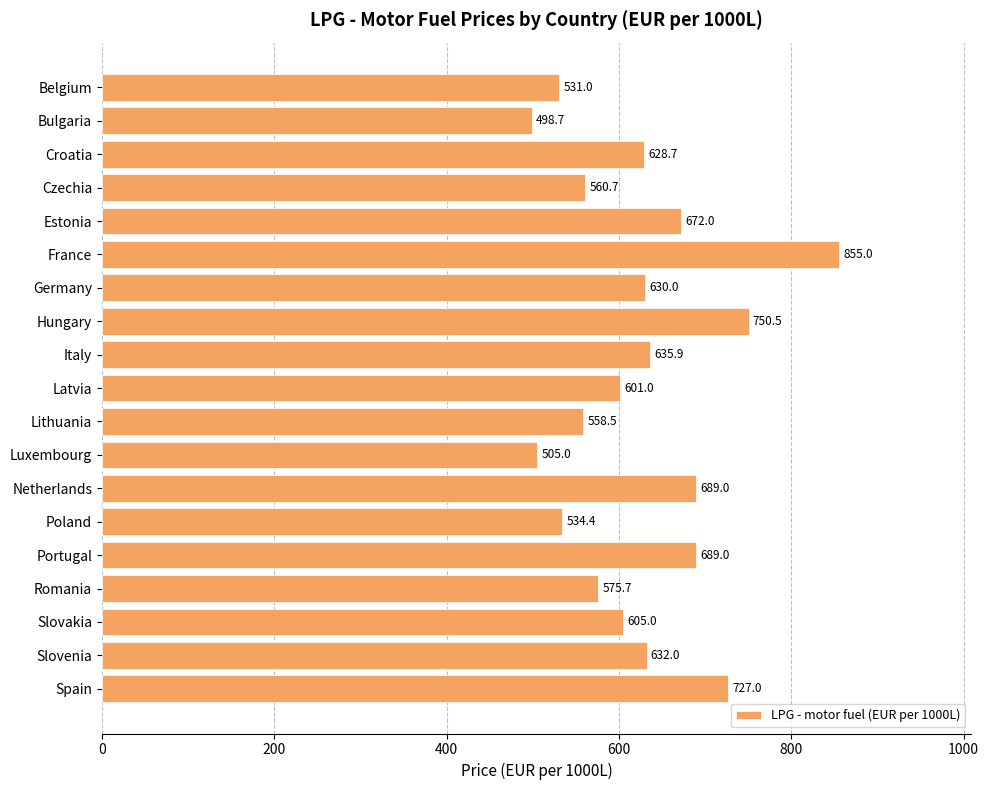

Which category has the highest value across all series?

France